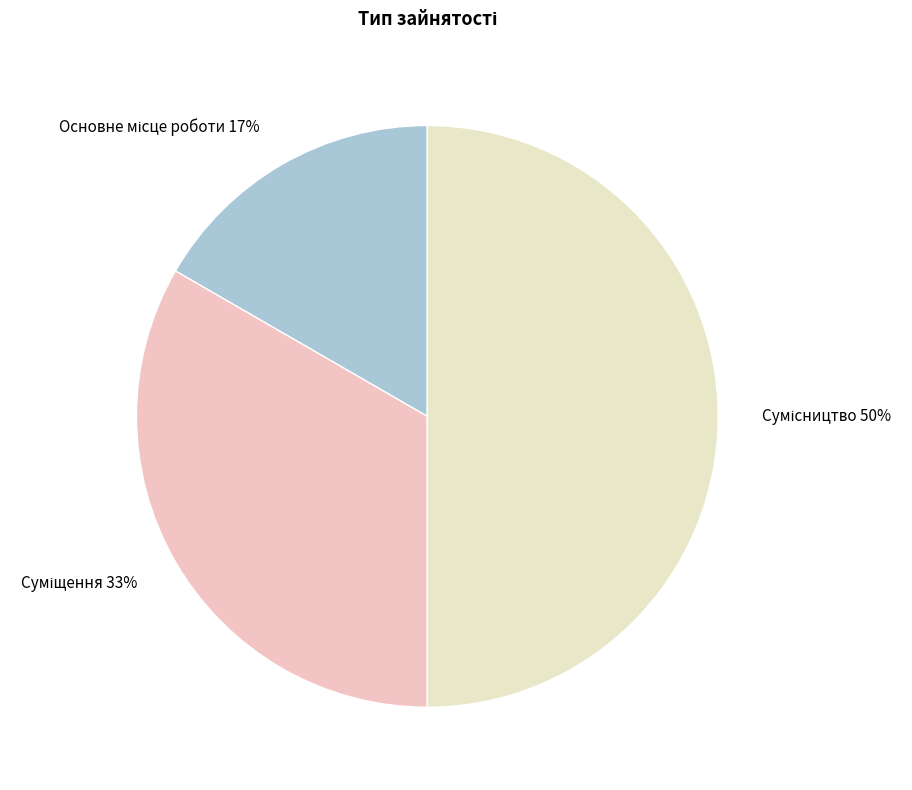

How many slices are in this pie chart?

3